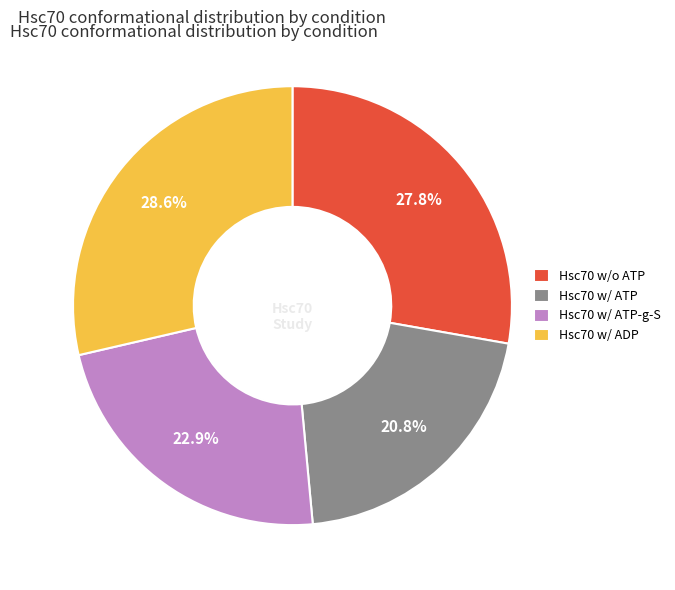

Is there any slice that represents more than half of the pie?

No